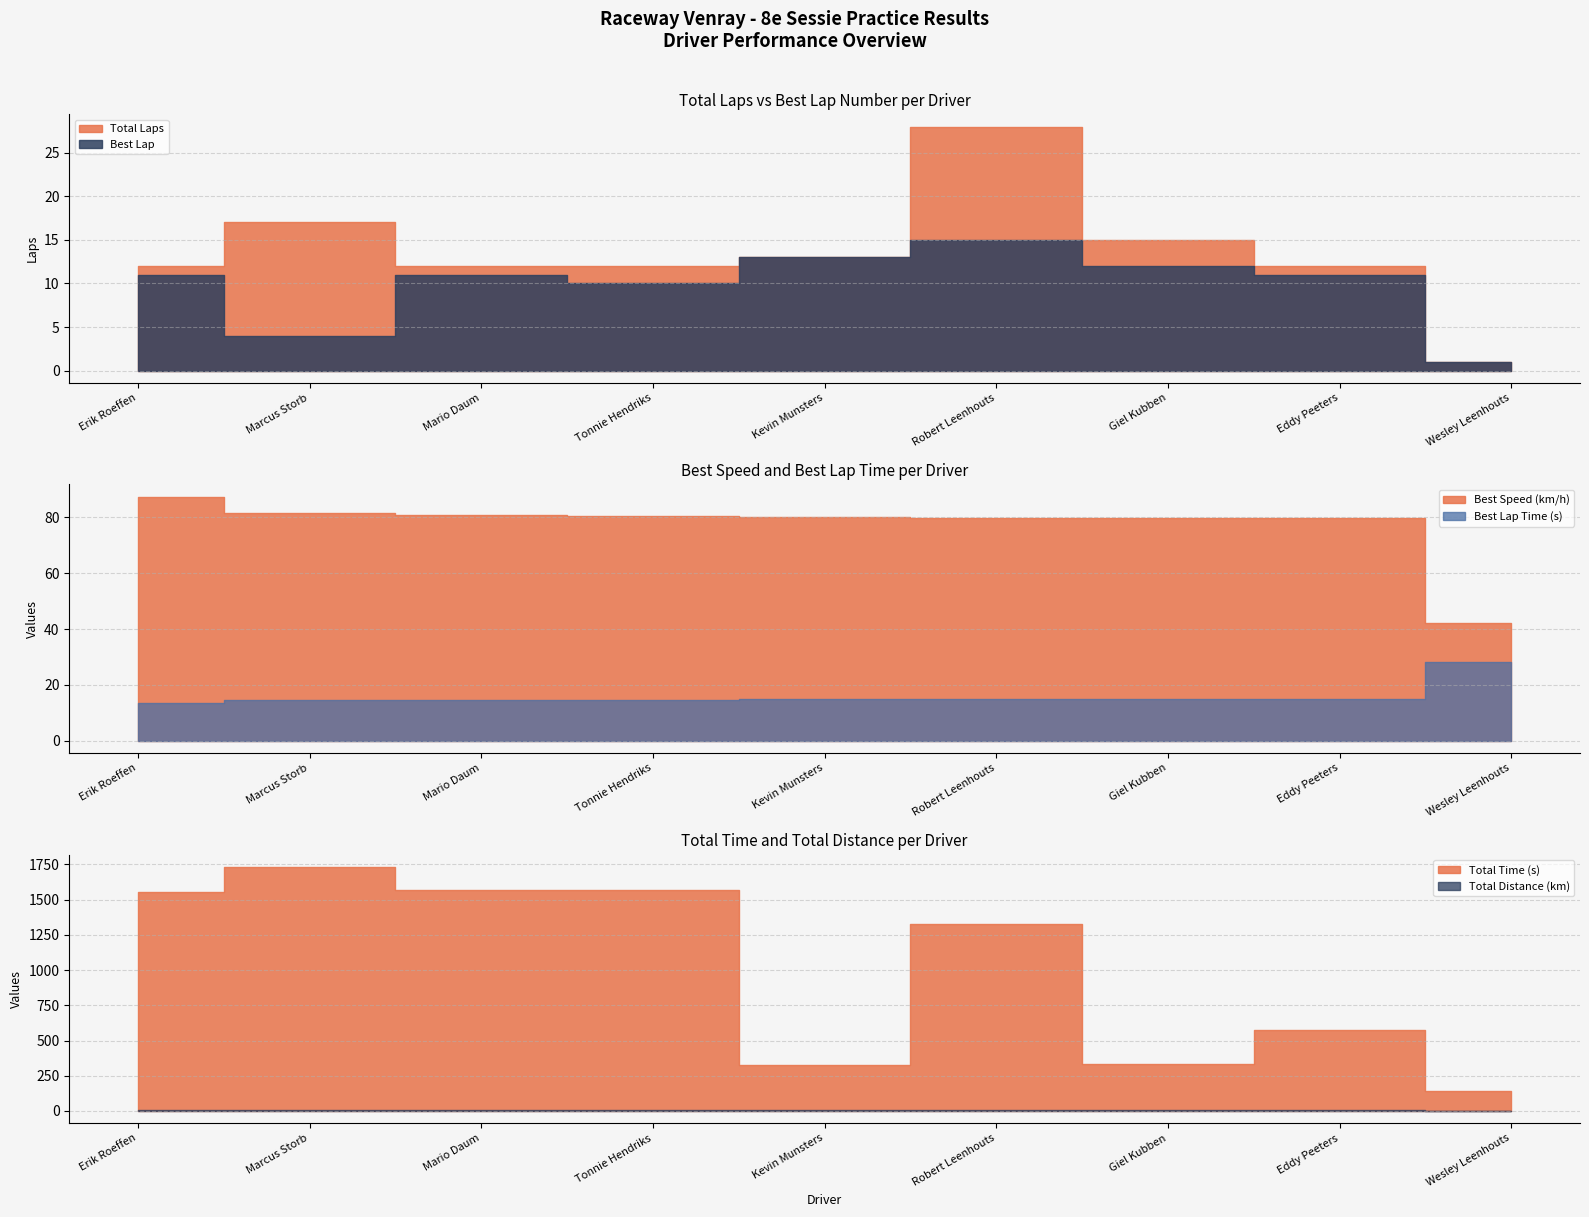

Is it true that Total Distance equals 4.0 at Mario Daum?

True